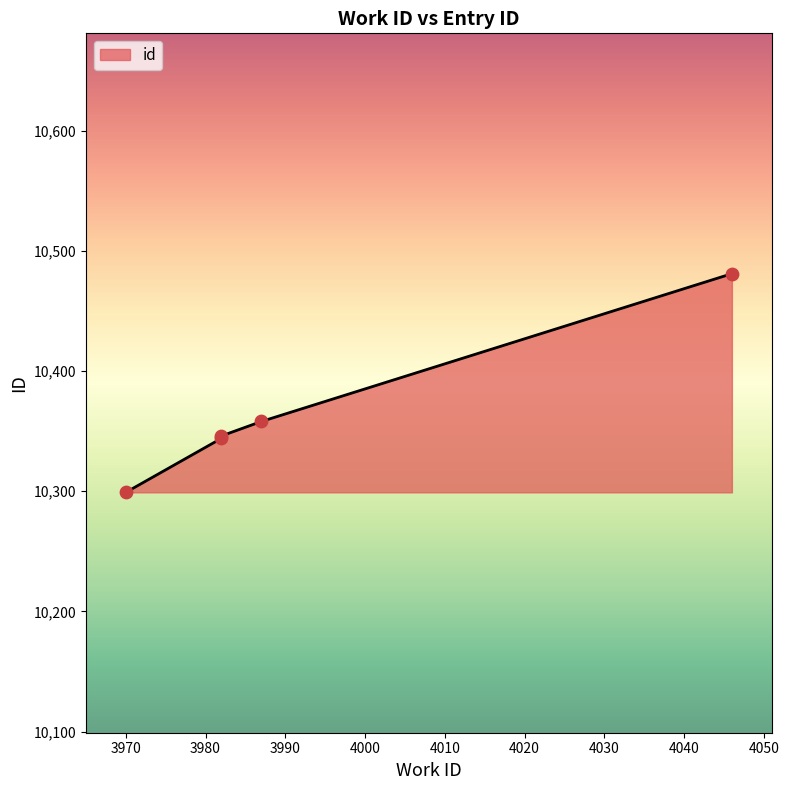

What is the ratio of the value at 3982 to the value at 3987?

1.0